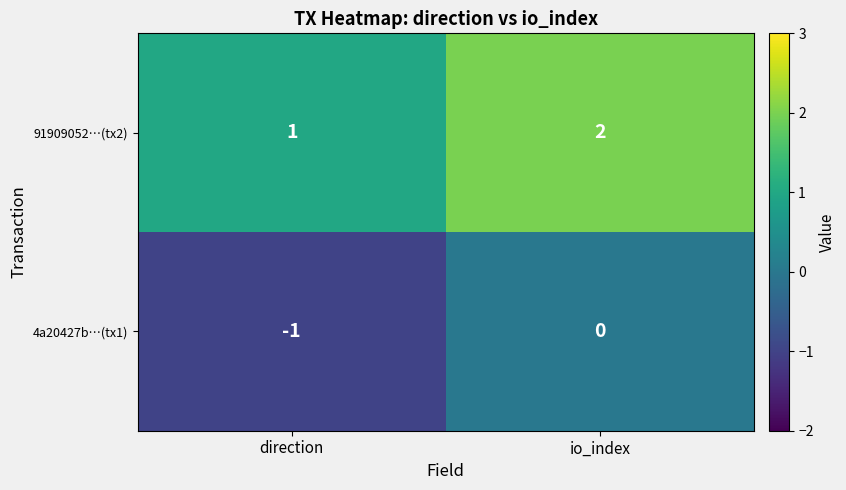

At which category is the sum across all series the highest?

io_index